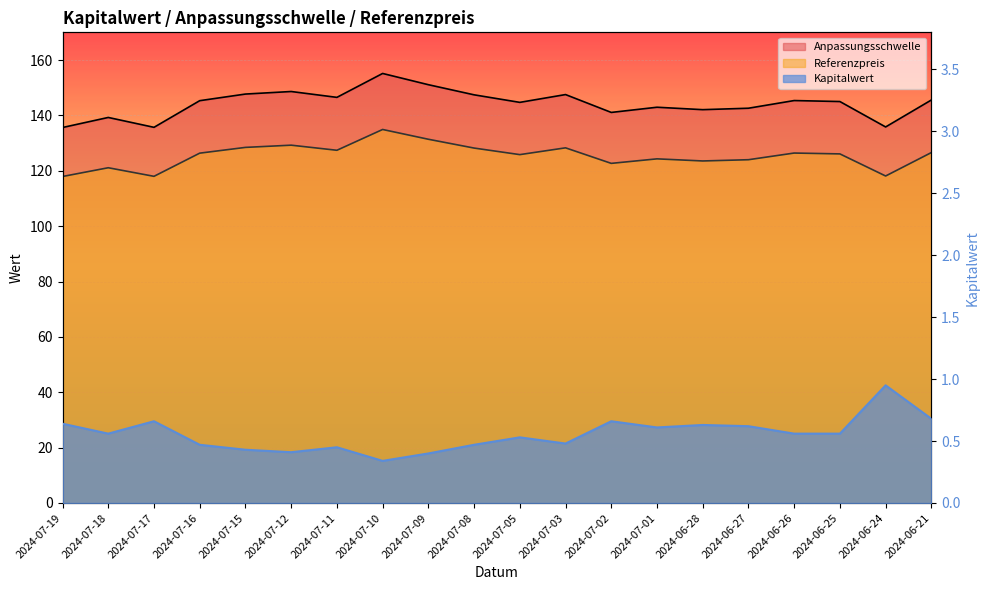

What is the difference between the maximum and minimum values in the Anpassungsschwelle series?

19.5